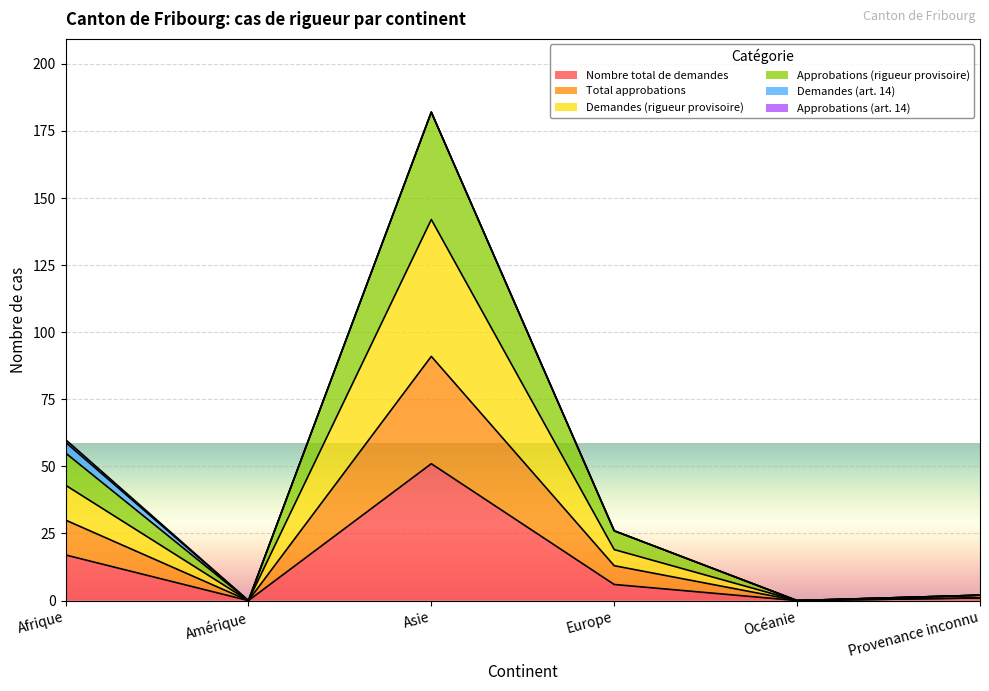

Is it true that Nombre total de demandes equals 0 at Océanie?

True